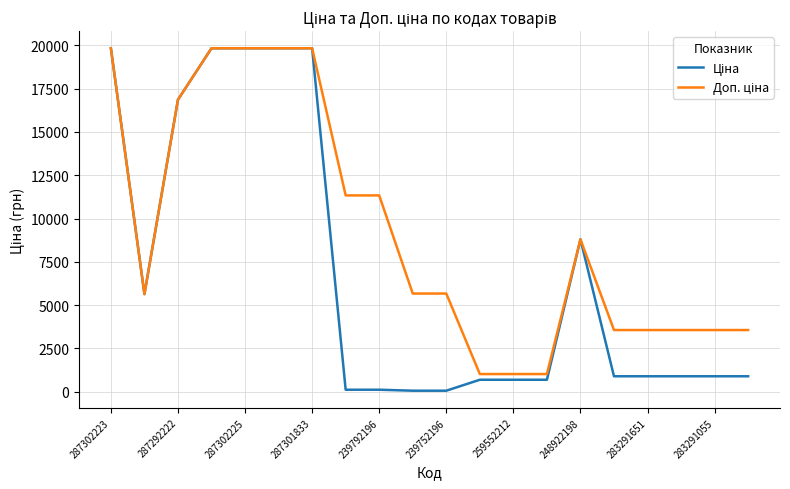

True or false: Доп. ціна has more than 0 interior local peaks.

True